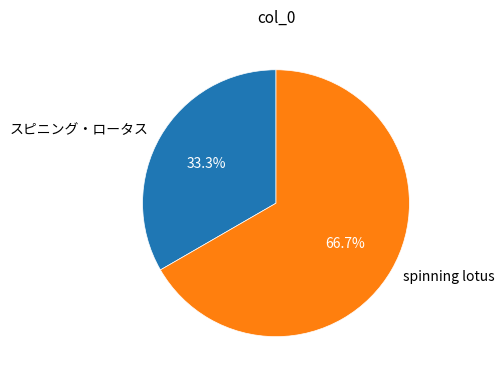

What is the smallest slice in the pie chart?

スピニング・ロータス